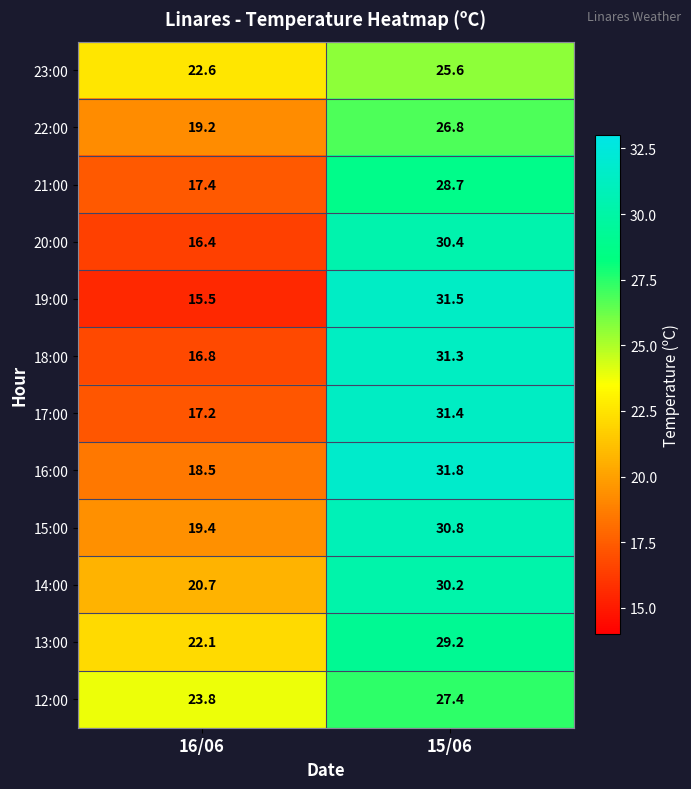

Where is 20:00 nearest to the value 23?

16/06